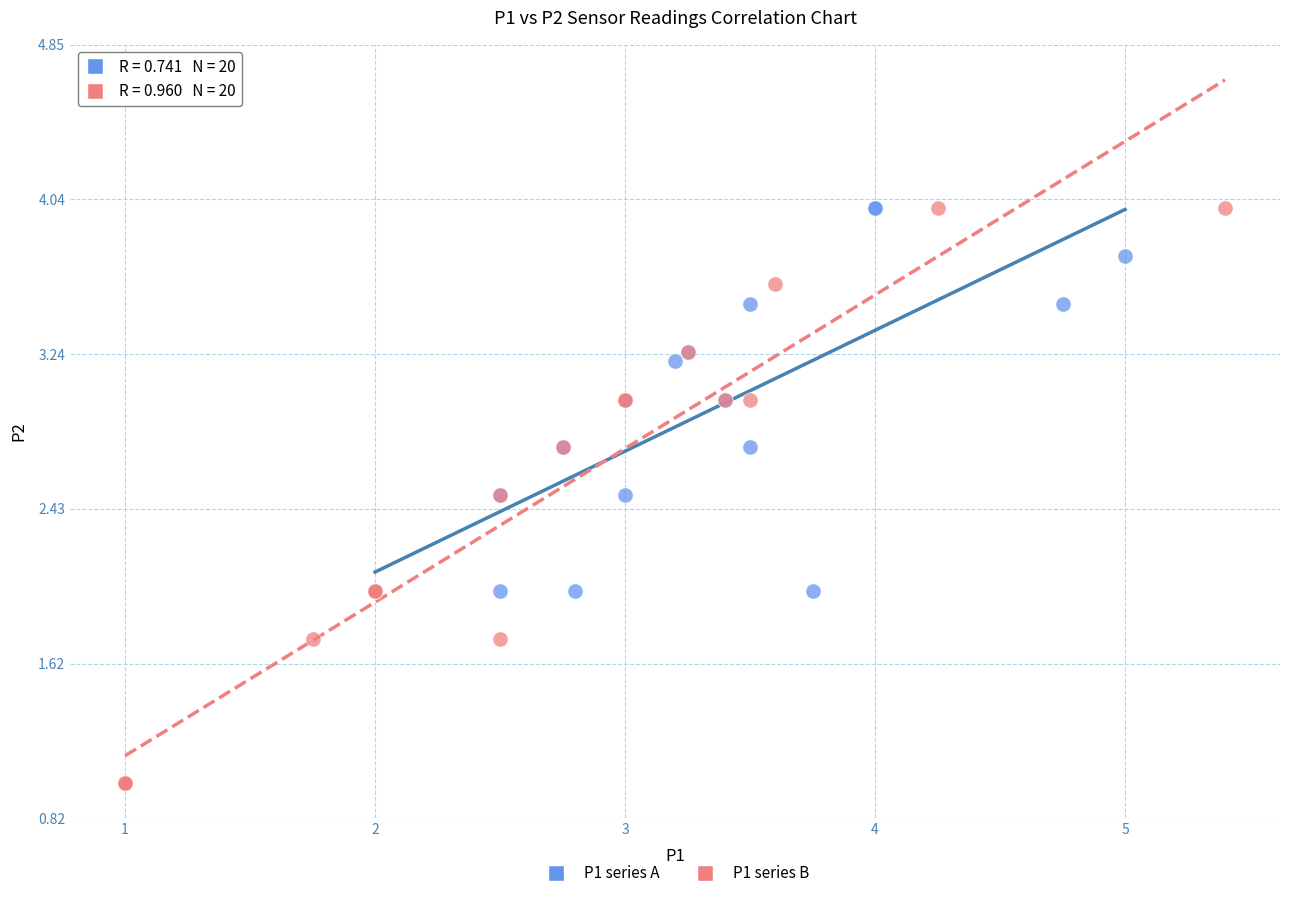

What are all the series names shown in the legend?

P1 series A, P1 series B